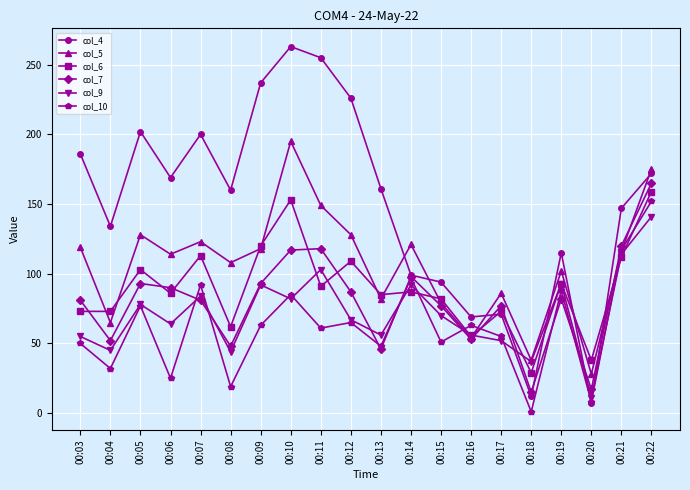

What is the value of the col_4 point at the 19th from the left?

147